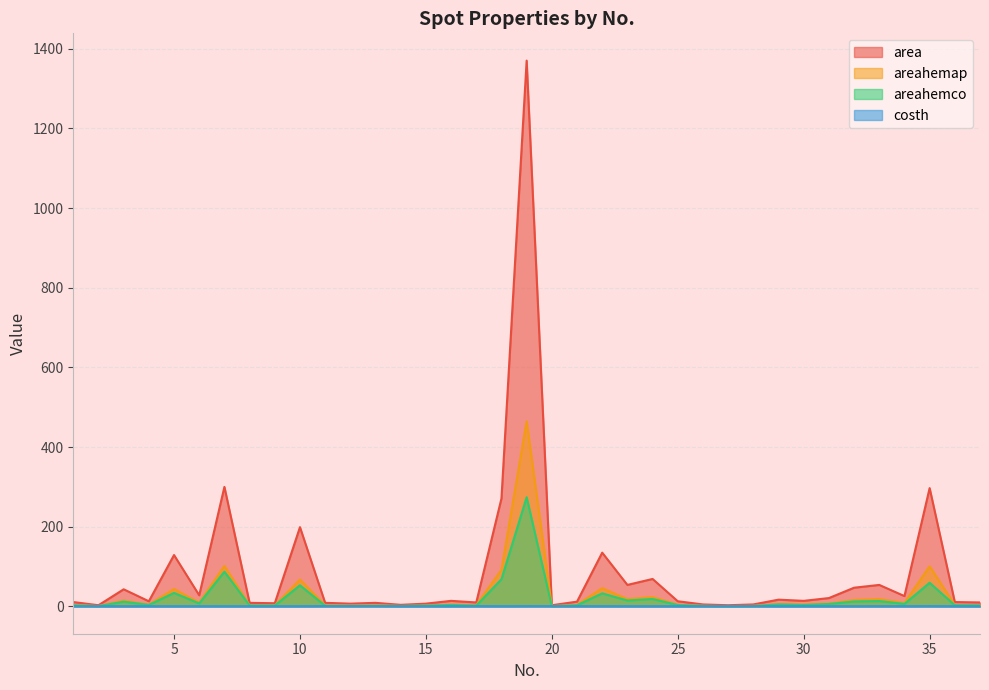

What is the difference between the second highest and second lowest values in the areahemap series?

100.7